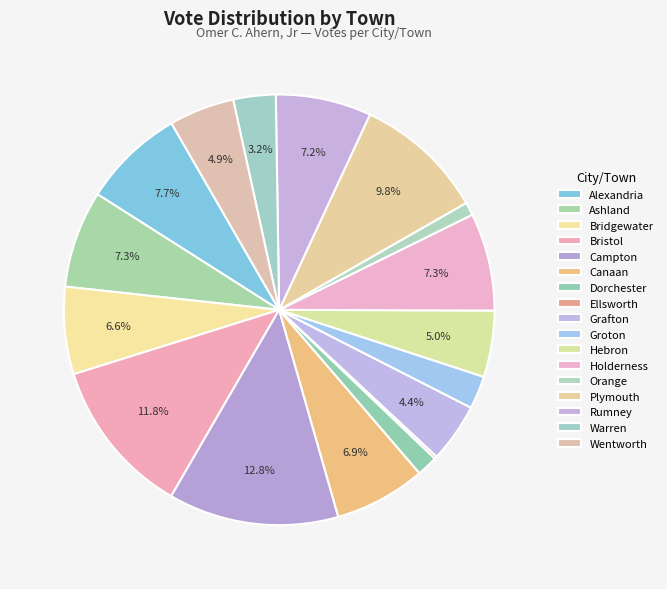

What is the ratio of the value at Groton to the value at Bristol?

0.2